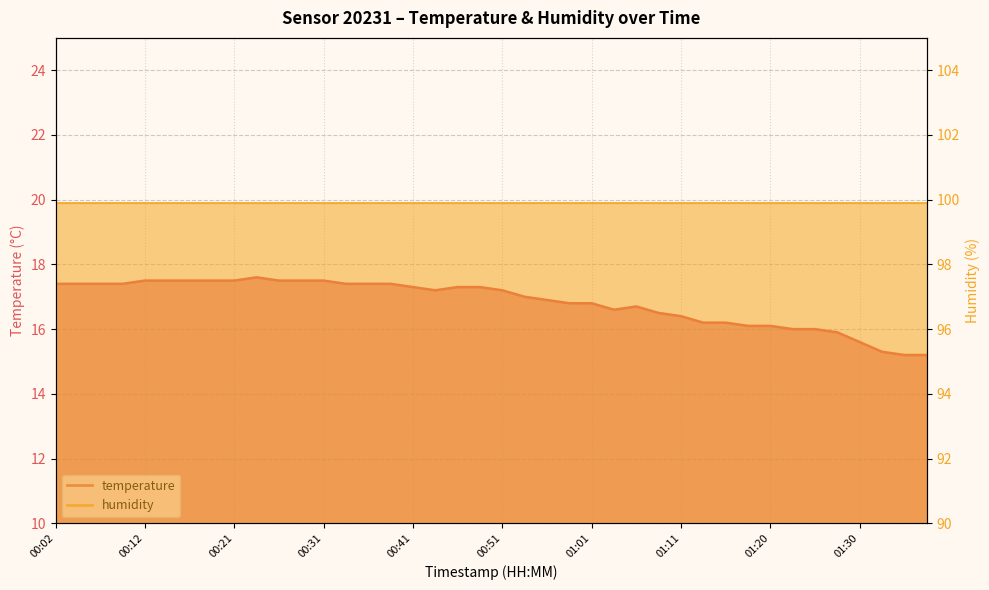

What is the label of the 34th point from the left?

01:23